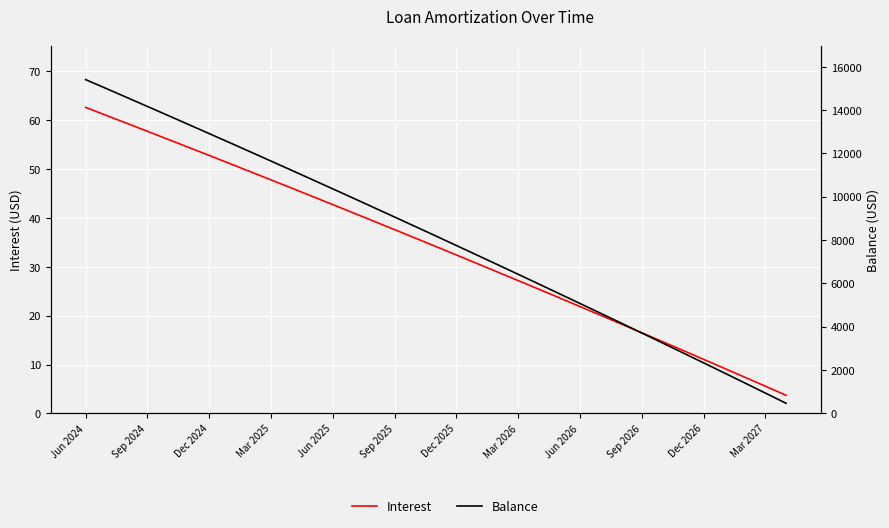

Rank the series by their average value, from lowest to highest.

Interest, Balance